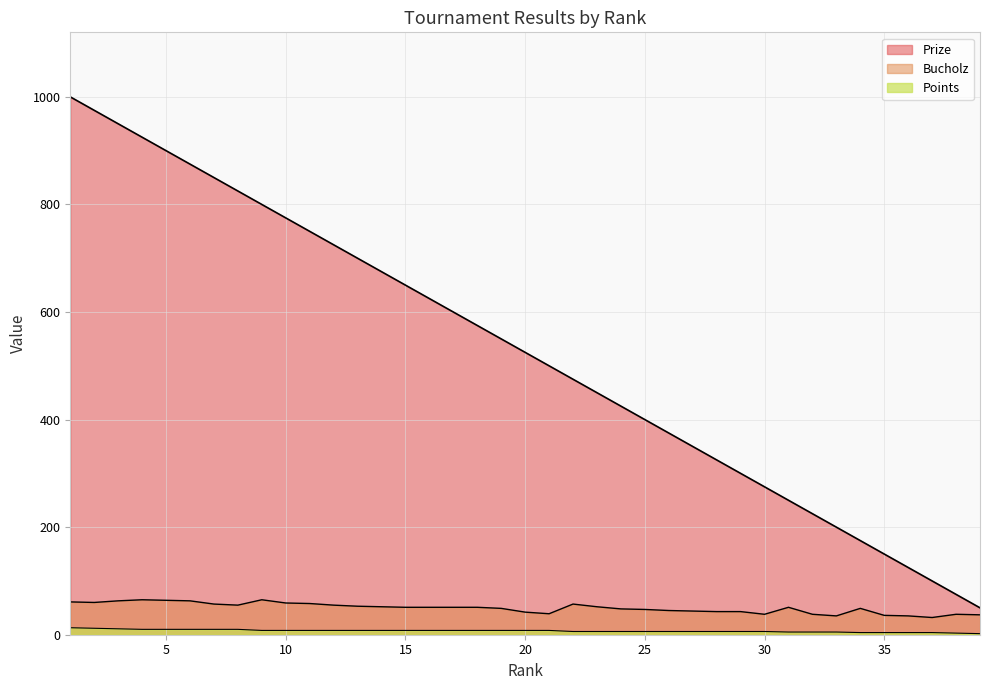

Reading left to right, what are all the values shown in this chart?

Prize: 1=1000	2=975	3=950	4=925	5=900	6=875	7=850	8=825	9=800	10=775	11=750	12=725	13=700	14=675	15=650	16=625	17=600	18=575	19=550	20=525	21=500	22=475	23=450	24=425	25=400	26=375	27=350	28=325	29=300	30=275	31=250	32=225	33=200	34=175	35=150	36=125	37=100	38=75	39=50
Bucholz: 1=61	2=60	3=63	4=65	5=64	6=63	7=57	8=55	9=65	10=59	11=58	12=55	13=53	14=52	15=51	16=51	17=51	18=51	19=49	20=42	21=39	22=57	23=52	24=48	25=47	26=45	27=44	28=43	29=43	30=38	31=51	32=38	33=35	34=49	35=36	36=35	37=32	38=38	39=37
Points: 1=13	2=12	3=11	4=10	5=10	6=10	7=10	8=10	9=8	10=8	11=8	12=8	13=8	14=8	15=8	16=8	17=8	18=8	19=8	20=8	21=8	22=6	23=6	24=6	25=6	26=6	27=6	28=6	29=6	30=6	31=5	32=5	33=5	34=4	35=4	36=4	37=4	38=3	39=2